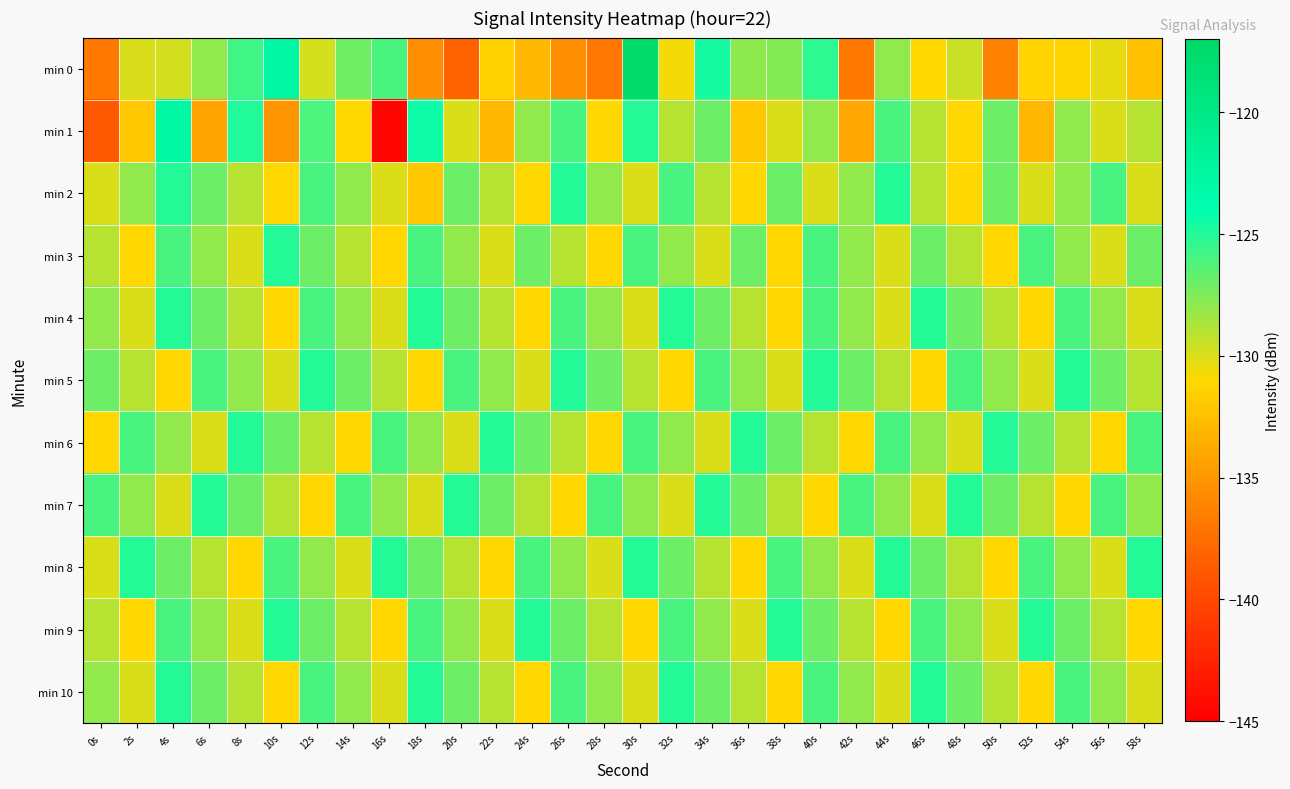

Which series has the widest spread of values?

min 1